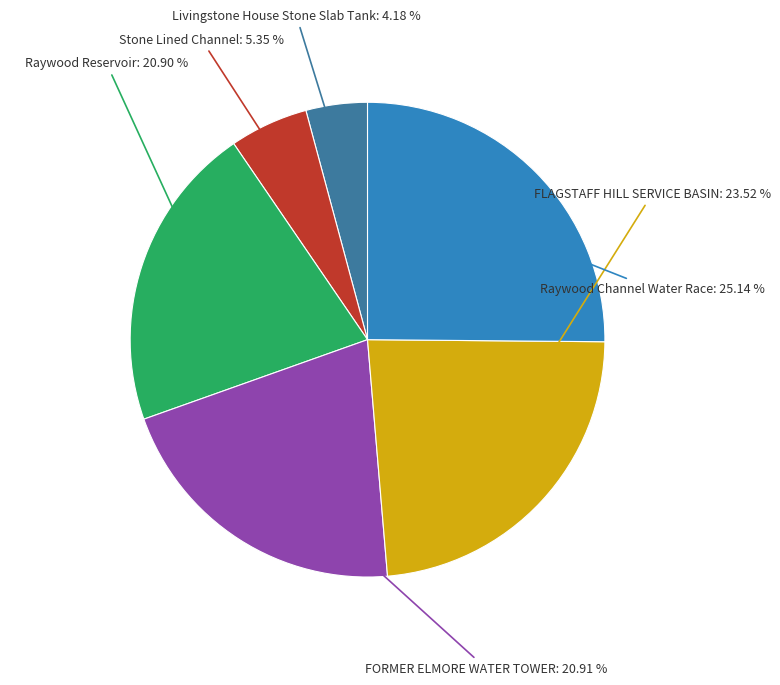

To the nearest percent, what is the difference between the largest and smallest slice percentages?

21%